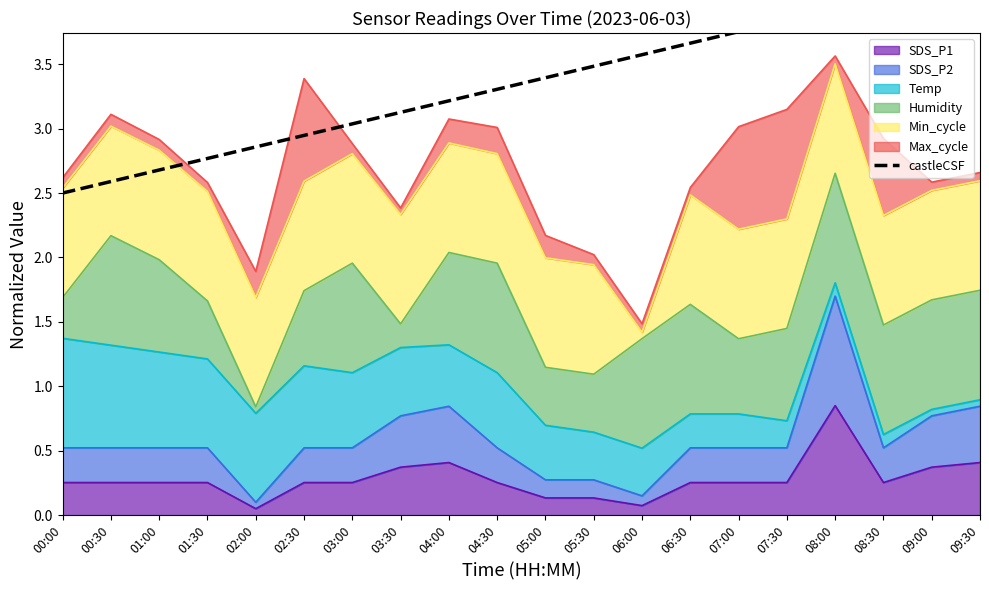

What position from the left is 05:00?

11